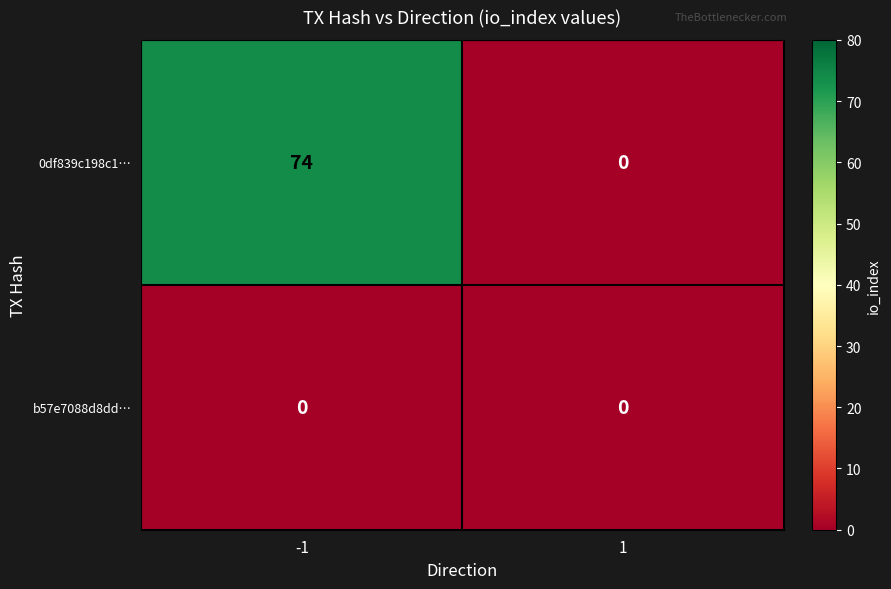

List the series in order of their overall mean, highest first.

0df839c198c1…, b57e7088d8dd…